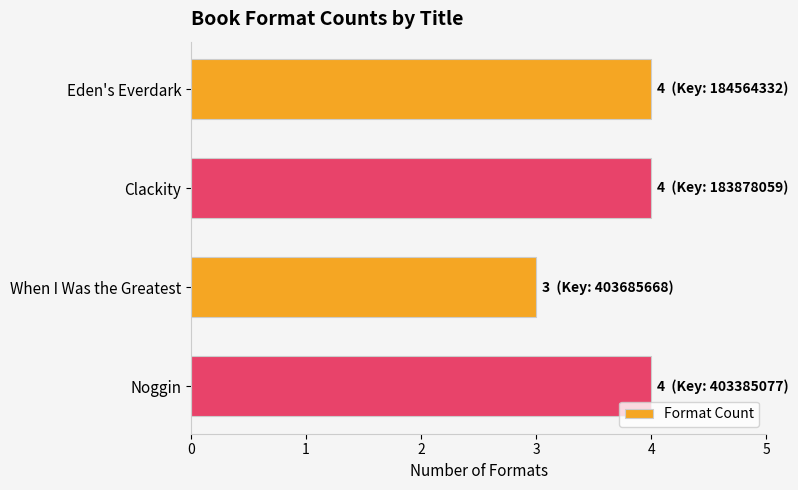

True or false: the data shows 5 at When I Was the Greatest.

False